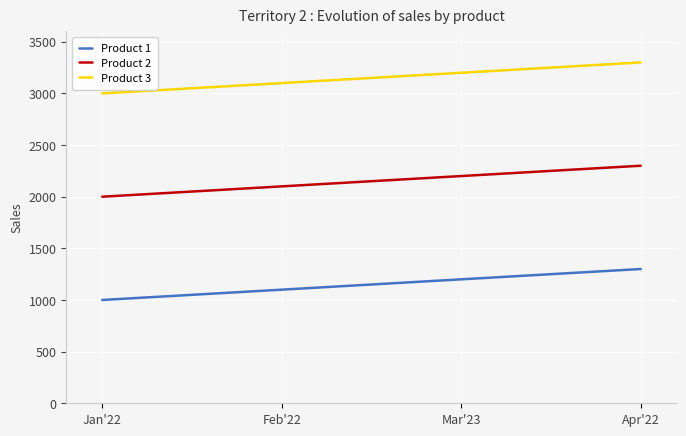

What is the spread (max minus min) of values at Mar'23?

2000